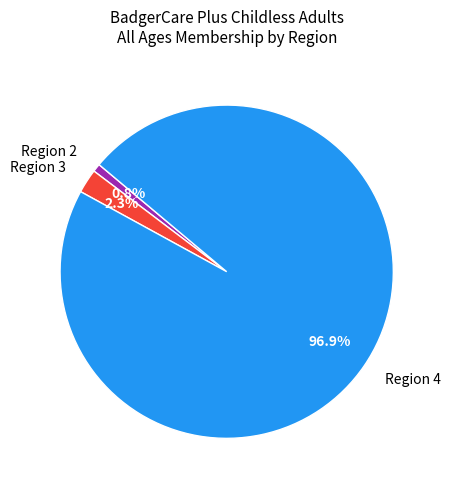

What percentage is the Region 3 slice, to the nearest percent?

2%